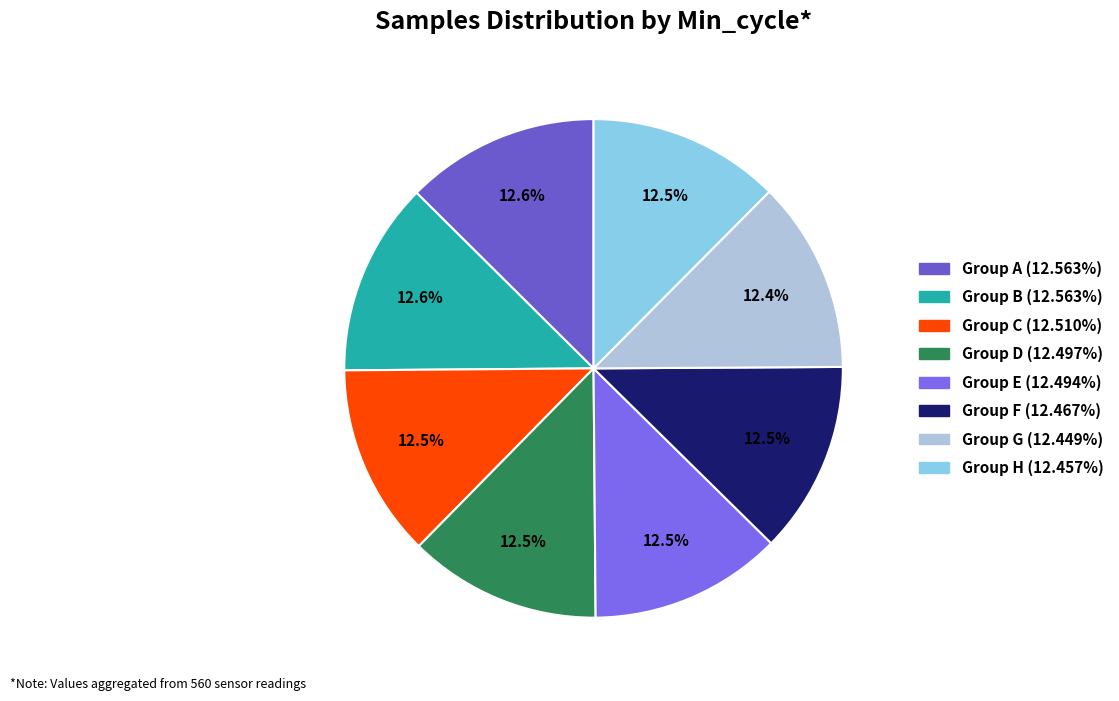

How many slices are in this pie chart?

8